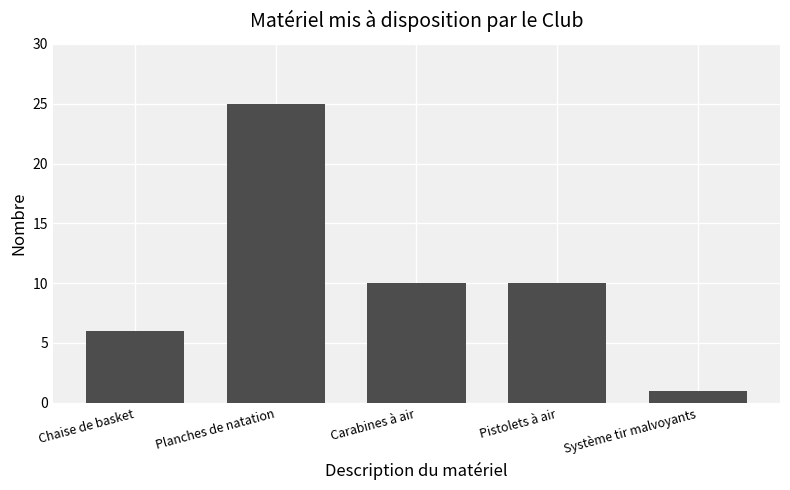

Reading left to right, list all the values displayed in this chart.

6	25	10	10	1